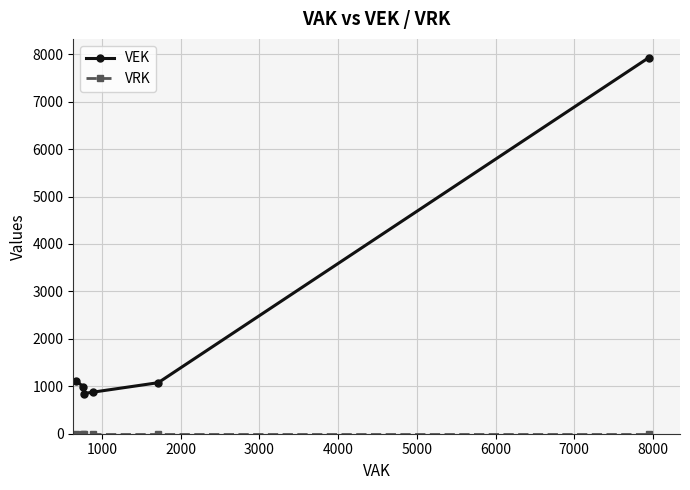

True or false: VEK has more than 2 points higher than both neighbors.

False